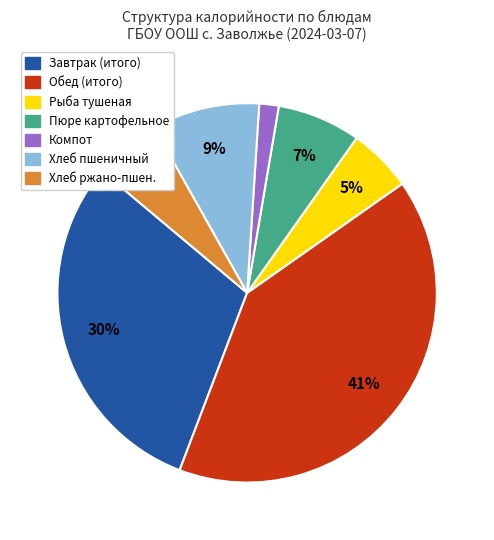

To the nearest percent, what is the combined percentage of Хлеб ржано-пшен. and Хлеб пшеничный?

15%